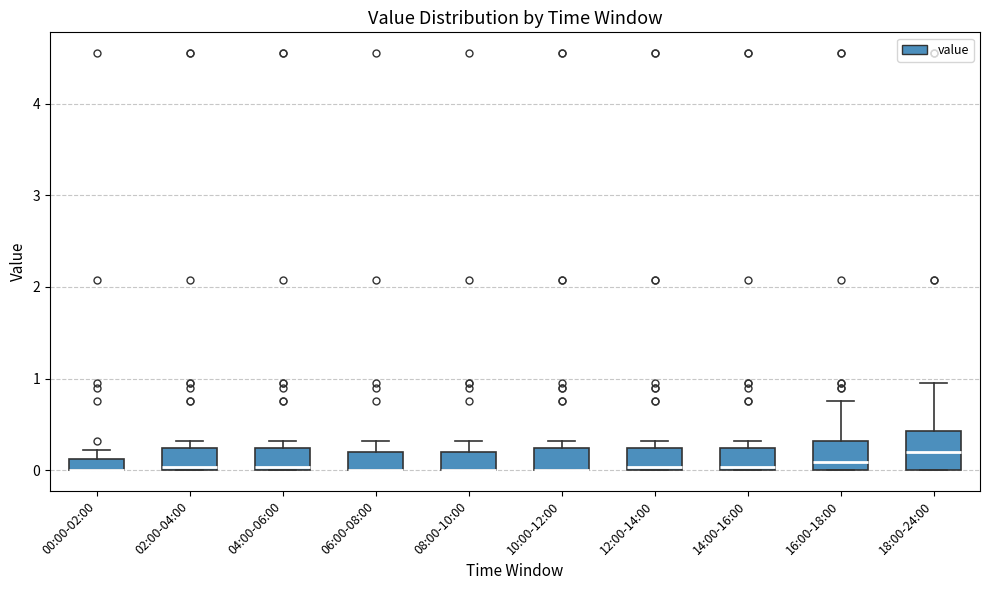

Which box is the tallest, from its lower edge to its upper edge?

18:00-24:00